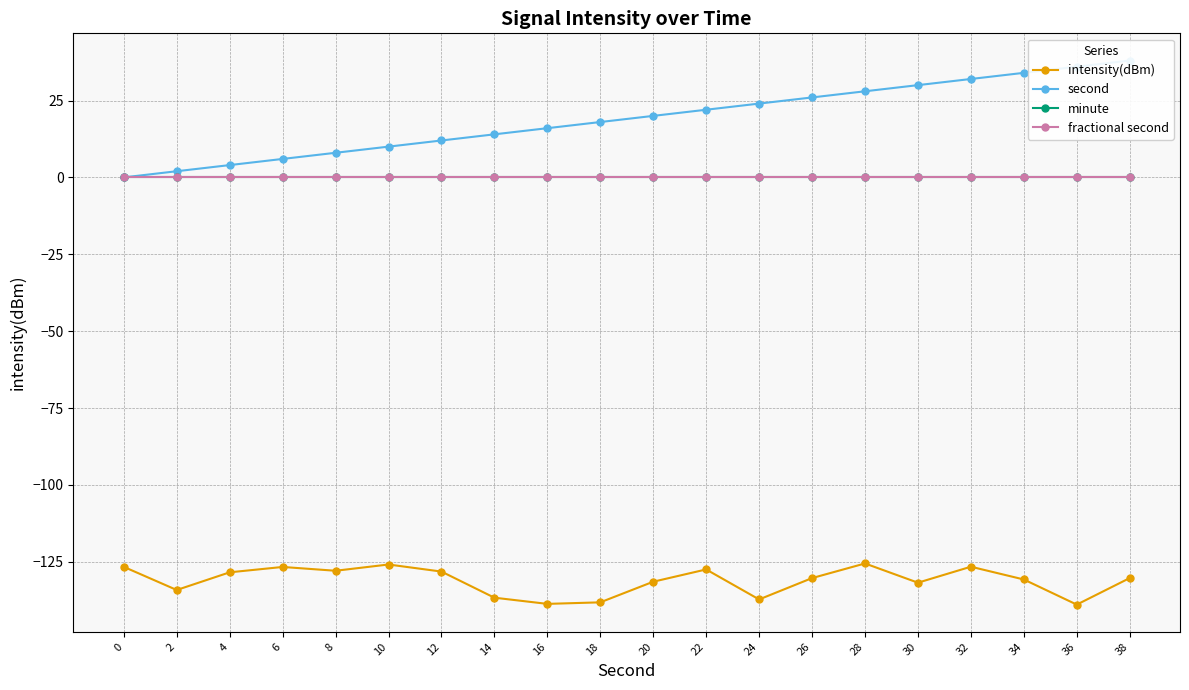

What are all the series names shown in the legend?

intensity(dBm), second, minute, fractional second